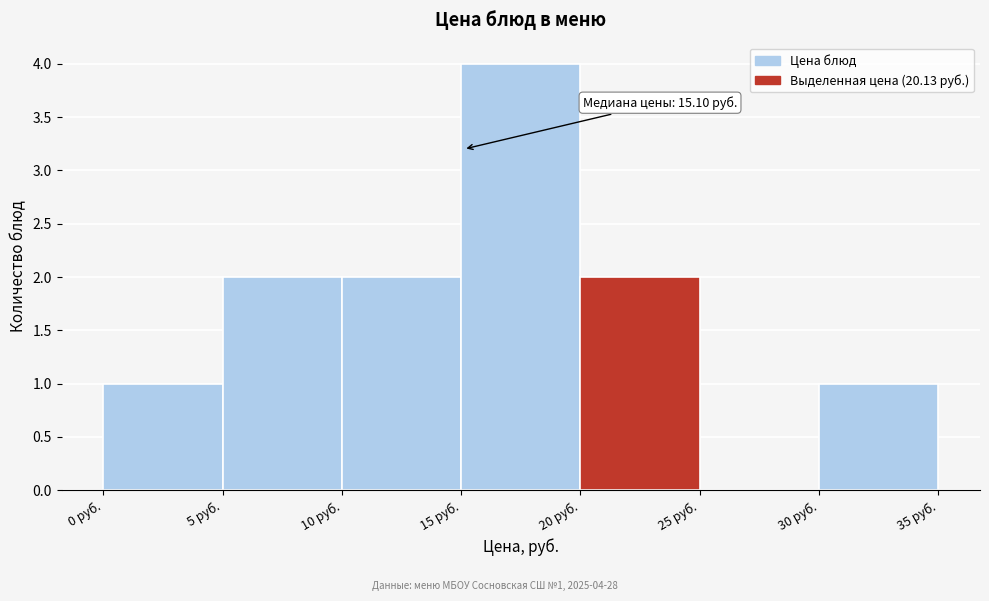

Over which range of the x-axis is the bar tallest?

15 to 20